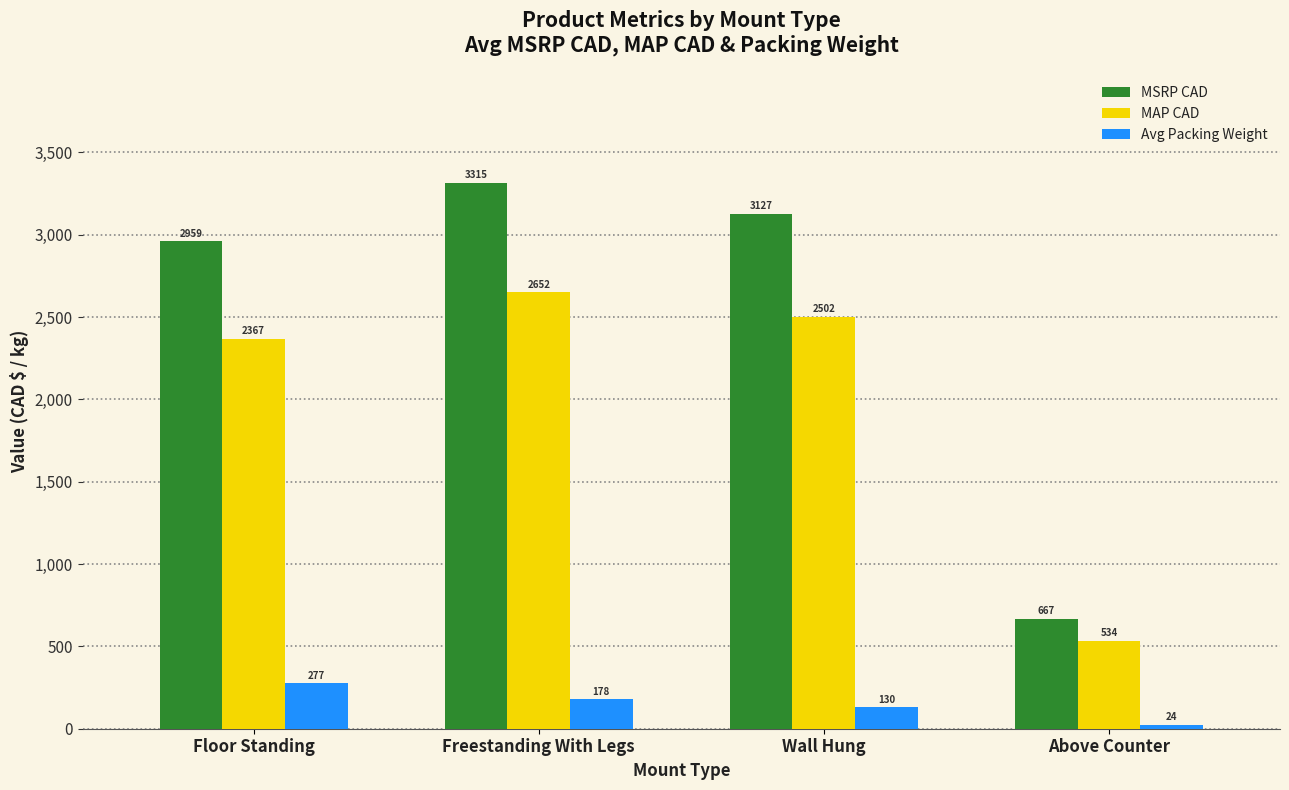

The value of MAP CAD at Floor Standing is 2367.3. True or false?

True